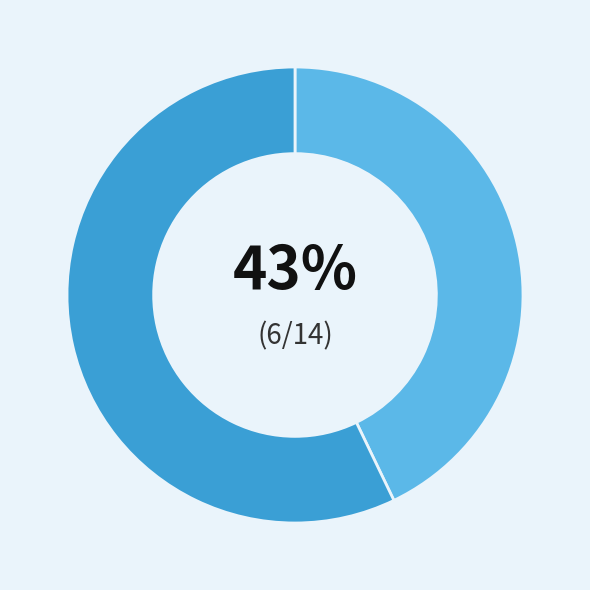

Is there any slice that represents more than half of the pie?

Yes